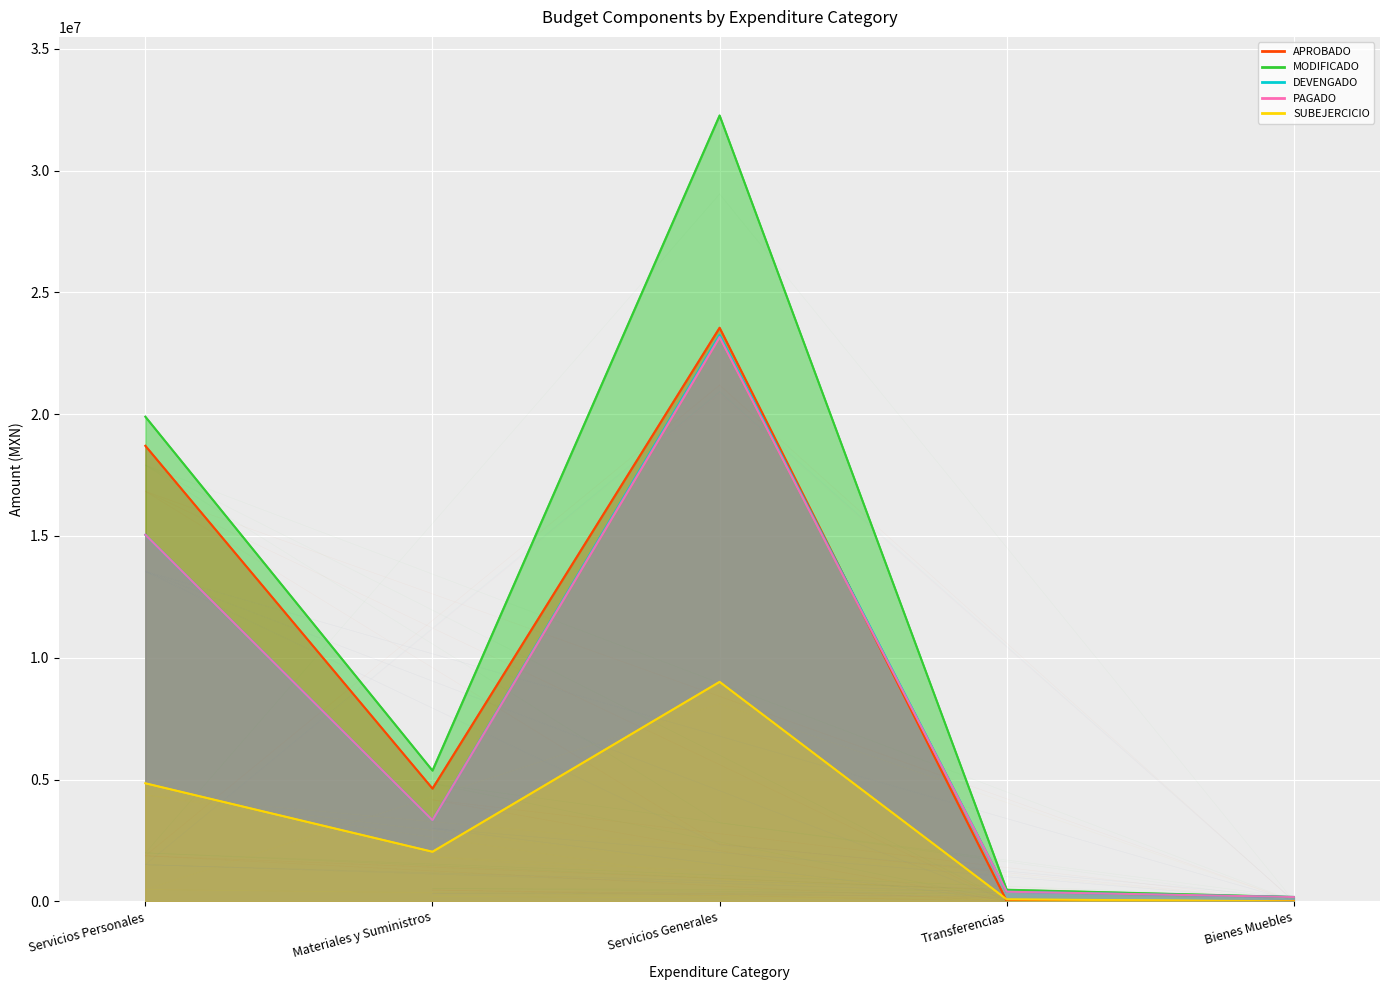

Where does the SUBEJERCICIO series first go above 2036424?

Servicios Personales